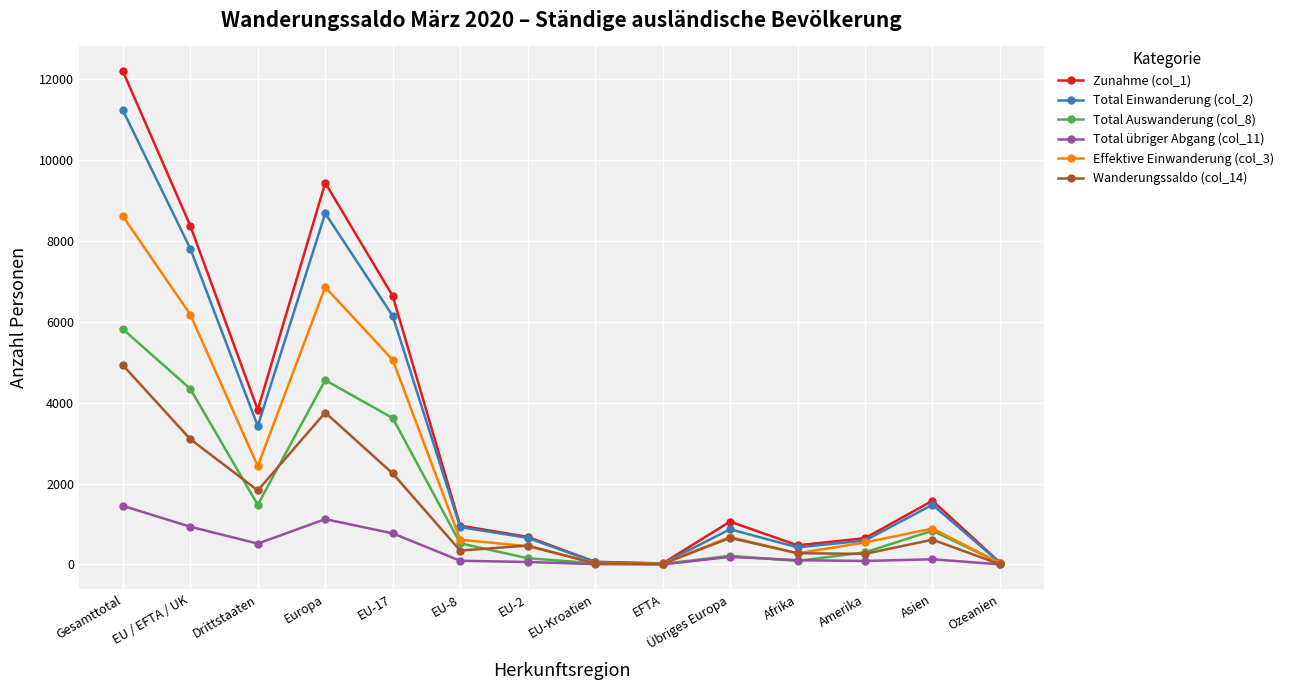

Rank the series at Gesamttotal from highest to lowest value.

Zunahme (col_1), Total Einwanderung (col_2), Effektive Einwanderung (col_3), Total Auswanderung (col_8), Wanderungssaldo (col_14), Total übriger Abgang (col_11)